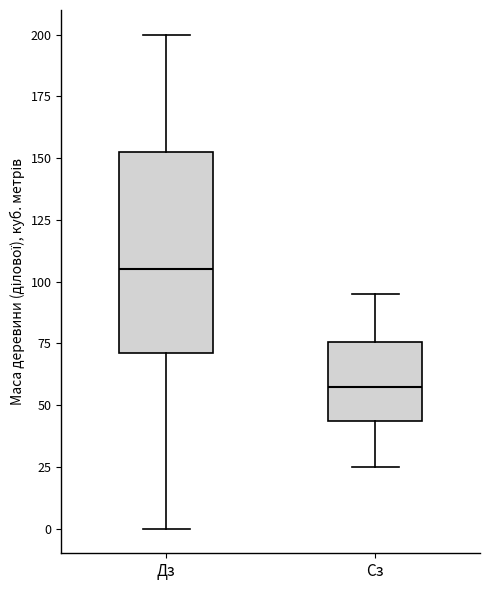

Where does the upper whisker of the box for Сз end on the y-axis? The values are not printed on the chart, so give them approximately, as read against the axis.

95